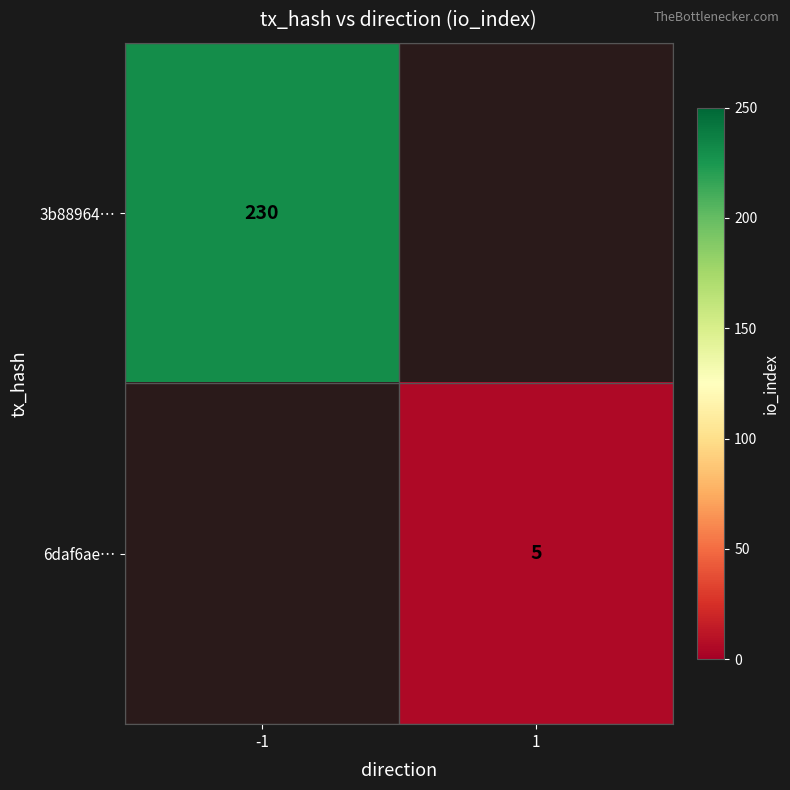

The 6daf6ae… series shows 2 at 1. True or false?

False